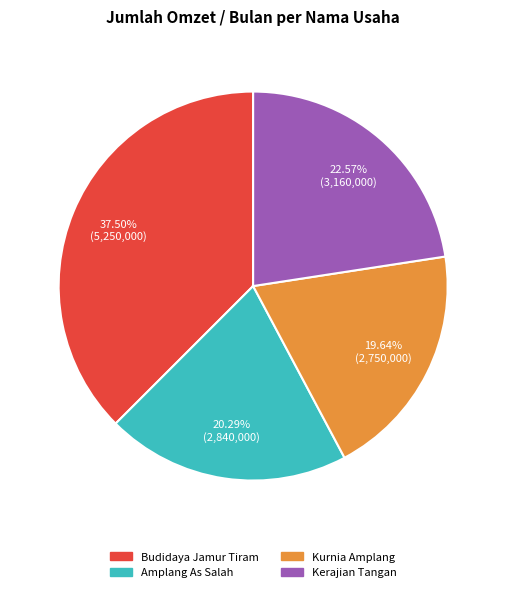

To the nearest percent, what is the difference between the Budidaya Jamur Tiram and Kerajian Tangan slice percentages?

15%